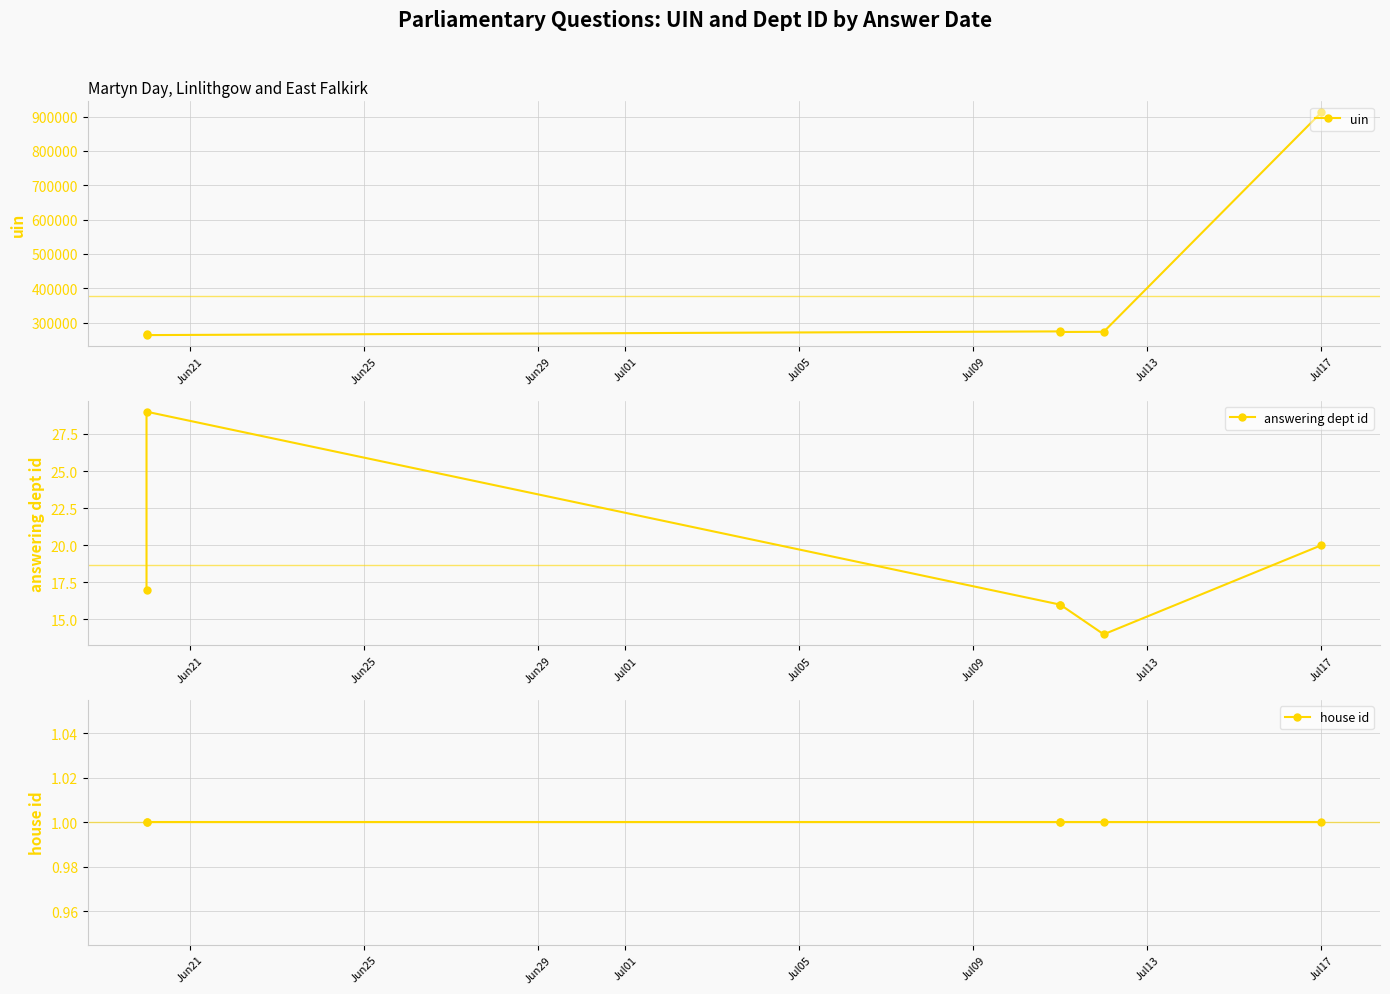

What is the difference between the maximum and minimum values in the answering dept id series?

15